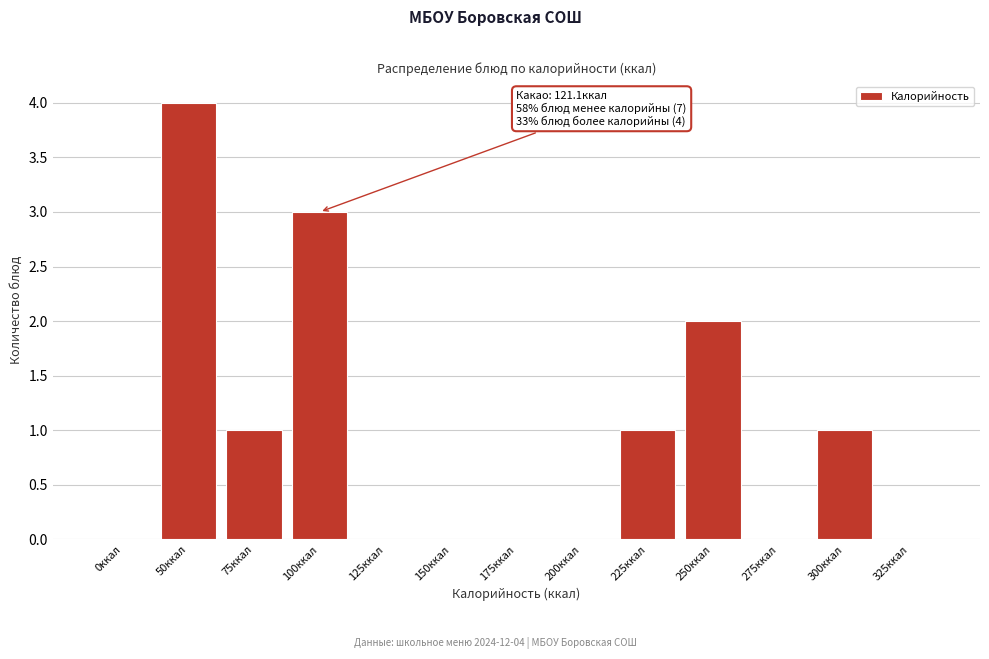

Reading left to right, extract all data points from this chart.

0ккал=0	50ккал=4	75ккал=1	100ккал=3	125ккал=0	150ккал=0	175ккал=0	200ккал=0	225ккал=1	250ккал=2	275ккал=0	300ккал=1	325ккал=0